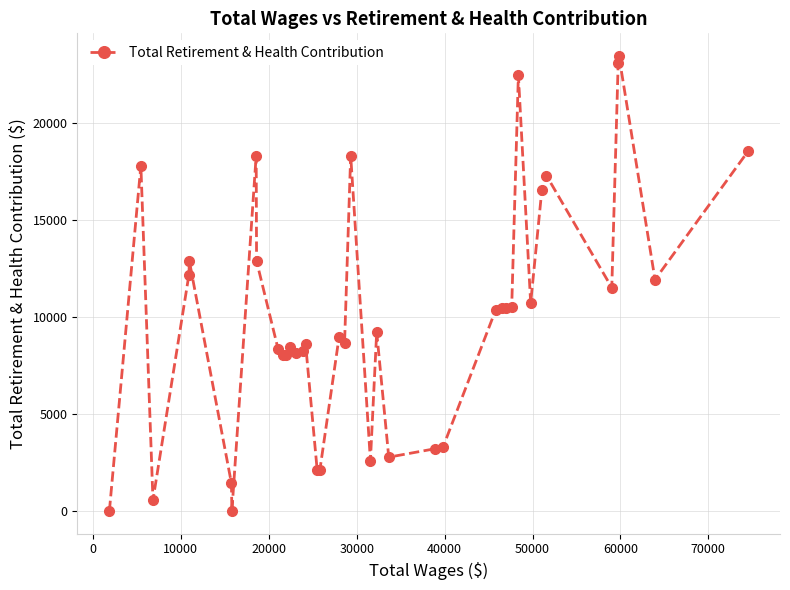

What is the difference between the maximum and minimum values?

23469